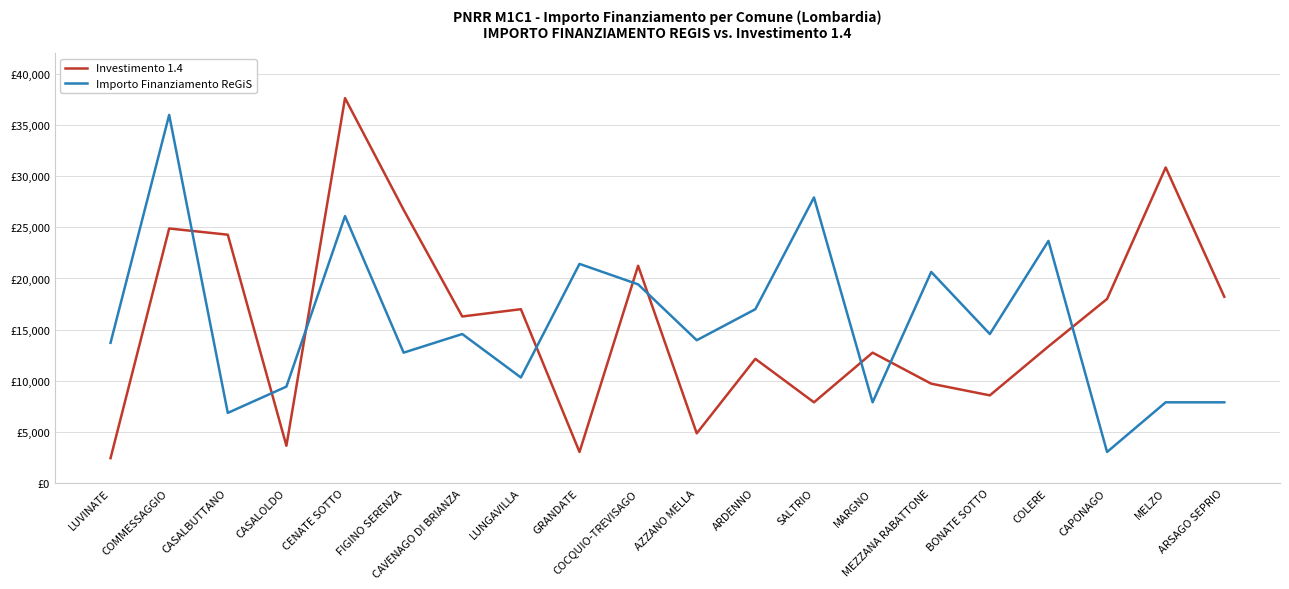

Which series has the widest spread of values?

Investimento 1.4